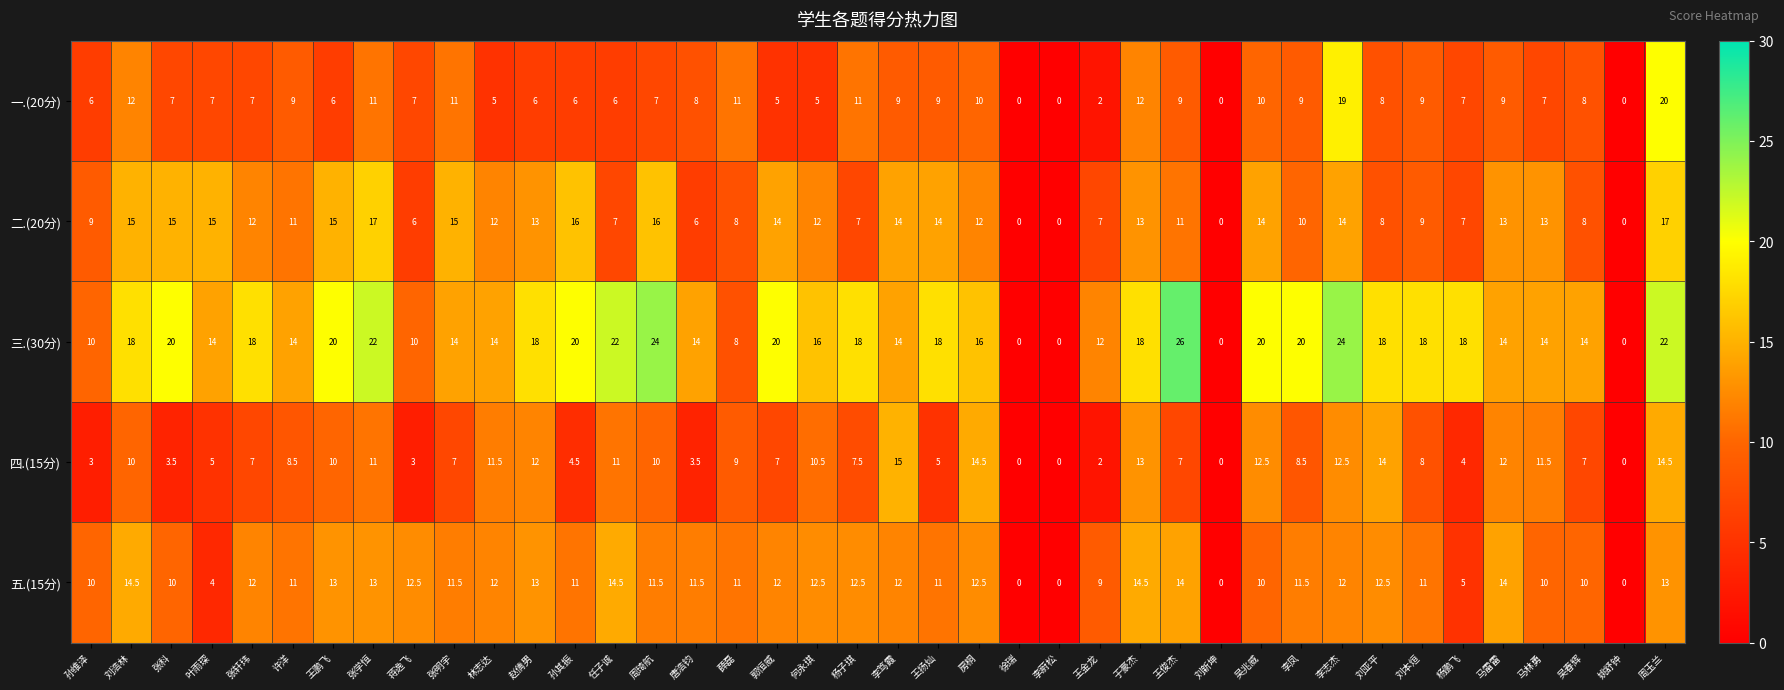

Where does the 五.(15分) series first go above 11?

刘浩林